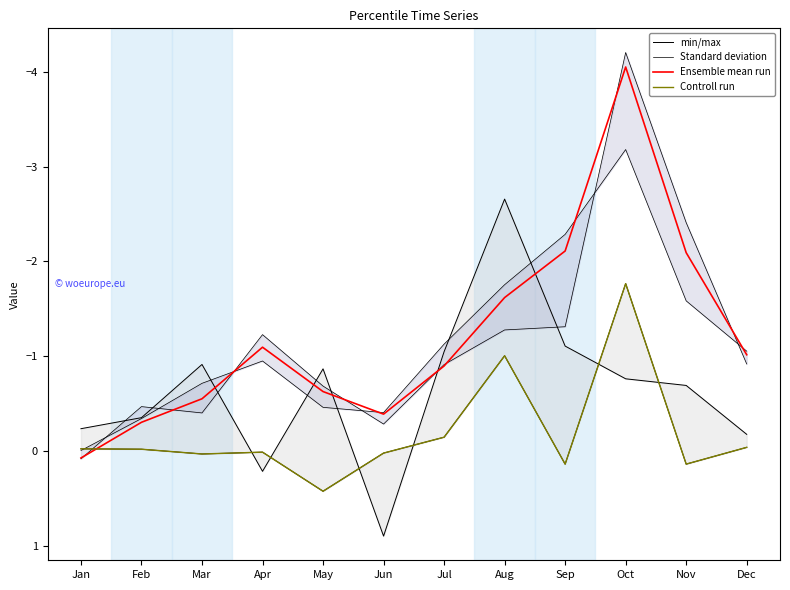

What are all the series names shown in the legend?

min/max, Standard deviation, Ensemble mean run, Controll run